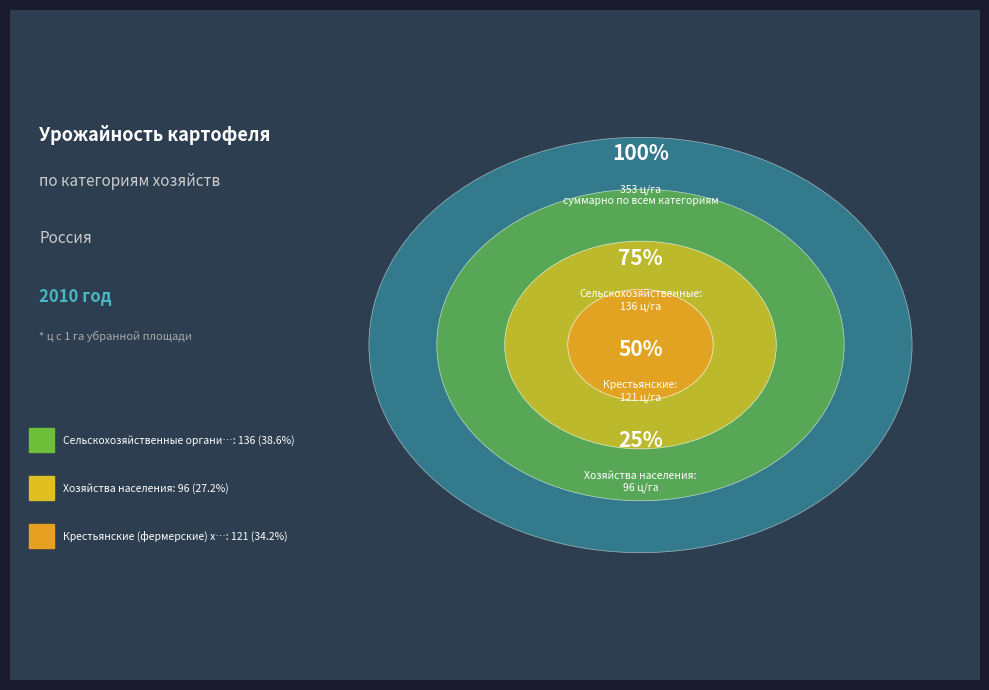

Which category has the biggest portion of the pie?

Сельскохозяйственные организации